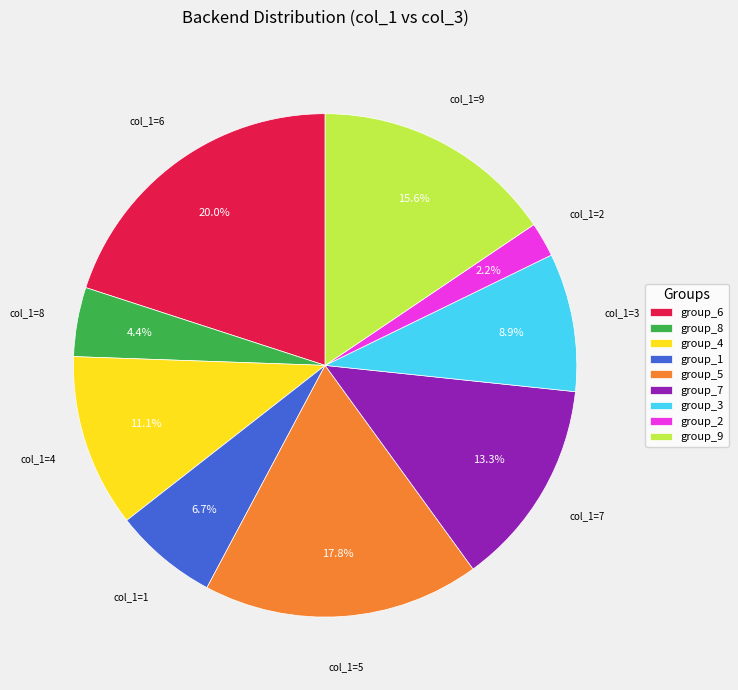

Between group_7 and group_9, which is larger?

group_9